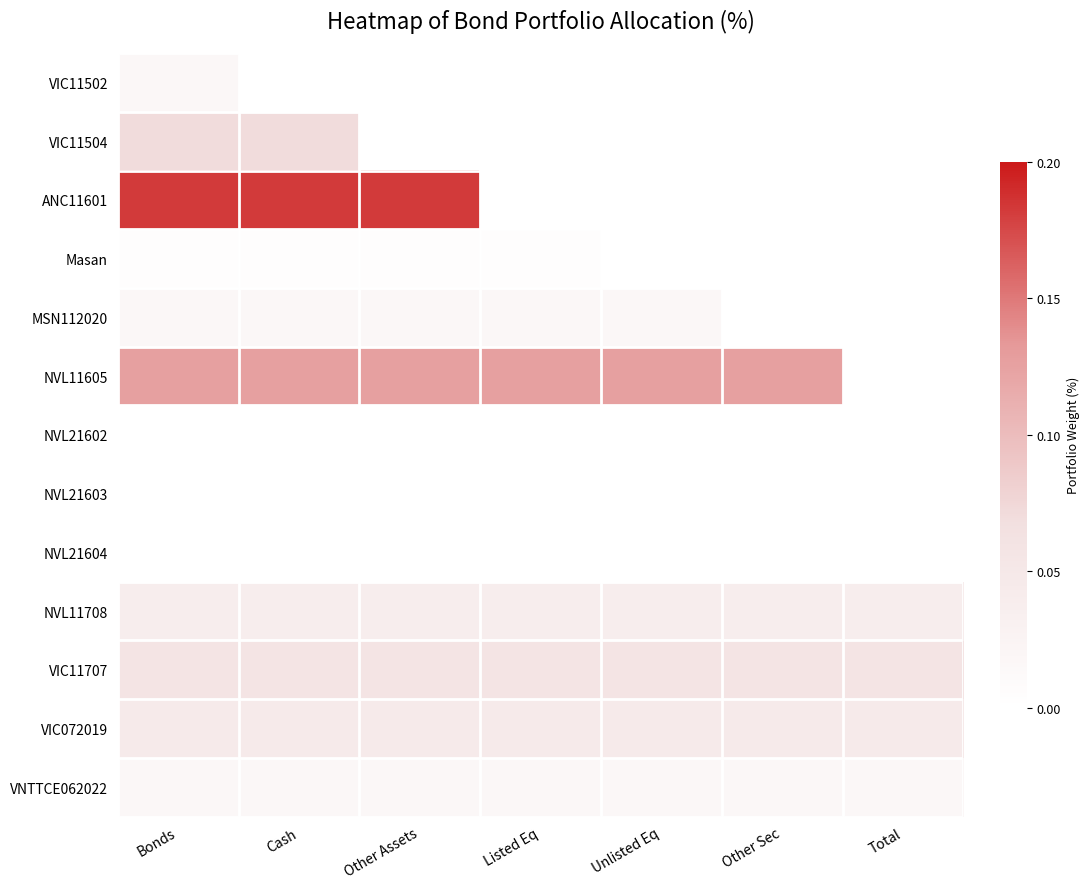

Reading right to left, extract all data points from this chart.

VIC11502: Total=0.0	Other Sec=0.0	Unlisted Eq=0.0	Listed Eq=0.0	Other Assets=0.0	Cash=0.0	Bonds=0.0
VIC11504: Total=0.0	Other Sec=0.0	Unlisted Eq=0.0	Listed Eq=0.0	Other Assets=0.0	Cash=0.1	Bonds=0.1
ANC11601: Total=0.0	Other Sec=0.0	Unlisted Eq=0.0	Listed Eq=0.0	Other Assets=0.2	Cash=0.2	Bonds=0.2
Masan: Total=0.0	Other Sec=0.0	Unlisted Eq=0.0	Listed Eq=0.0	Other Assets=0.0	Cash=0.0	Bonds=0.0
MSN112020: Total=0.0	Other Sec=0.0	Unlisted Eq=0.0	Listed Eq=0.0	Other Assets=0.0	Cash=0.0	Bonds=0.0
NVL11605: Total=0.0	Other Sec=0.1	Unlisted Eq=0.1	Listed Eq=0.1	Other Assets=0.1	Cash=0.1	Bonds=0.1
NVL21602: Total=0.0	Other Sec=0.0	Unlisted Eq=0.0	Listed Eq=0.0	Other Assets=0.0	Cash=0.0	Bonds=0.0
NVL21603: Total=0.0	Other Sec=0.0	Unlisted Eq=0.0	Listed Eq=0.0	Other Assets=0.0	Cash=0.0	Bonds=0.0
NVL21604: Total=0.0	Other Sec=0.0	Unlisted Eq=0.0	Listed Eq=0.0	Other Assets=0.0	Cash=0.0	Bonds=0.0
NVL11708: Total=0.0	Other Sec=0.0	Unlisted Eq=0.0	Listed Eq=0.0	Other Assets=0.0	Cash=0.0	Bonds=0.0
VIC11707: Total=0.1	Other Sec=0.1	Unlisted Eq=0.1	Listed Eq=0.1	Other Assets=0.1	Cash=0.1	Bonds=0.1
VIC072019: Total=0.0	Other Sec=0.0	Unlisted Eq=0.0	Listed Eq=0.0	Other Assets=0.0	Cash=0.0	Bonds=0.0
VNTTCE062022: Total=0.0	Other Sec=0.0	Unlisted Eq=0.0	Listed Eq=0.0	Other Assets=0.0	Cash=0.0	Bonds=0.0